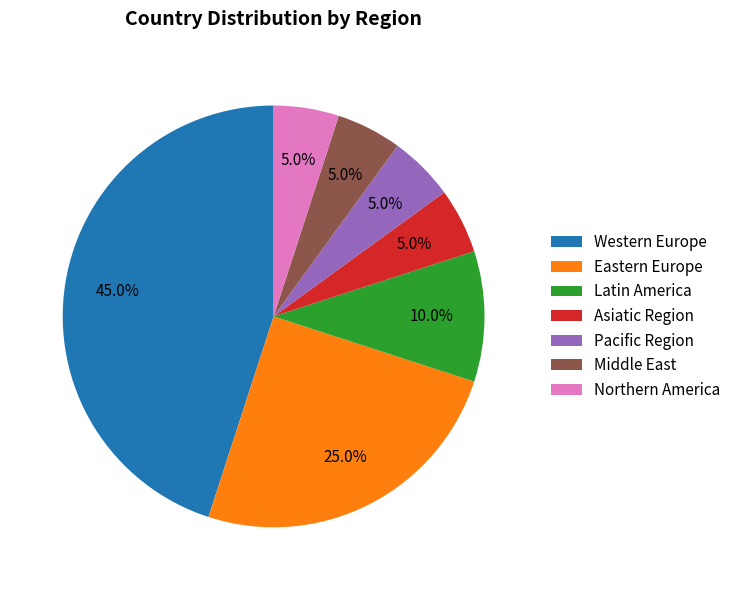

How many segments does this pie chart have?

7